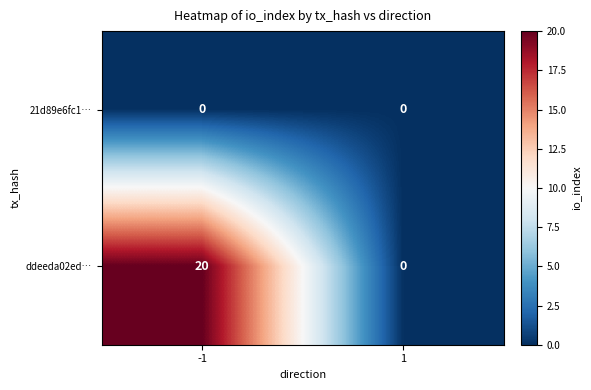

The value of ddeeda02ed… at -1 is 4. True or false?

False